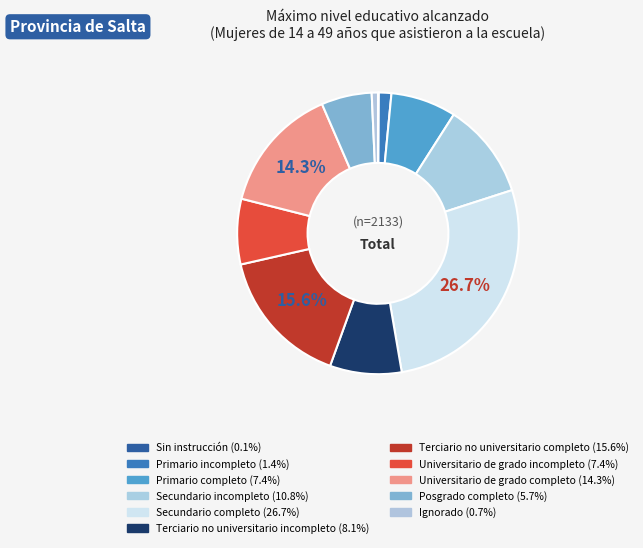

Which has a higher value, Universitario de grado completo or Posgrado completo?

Universitario de grado completo